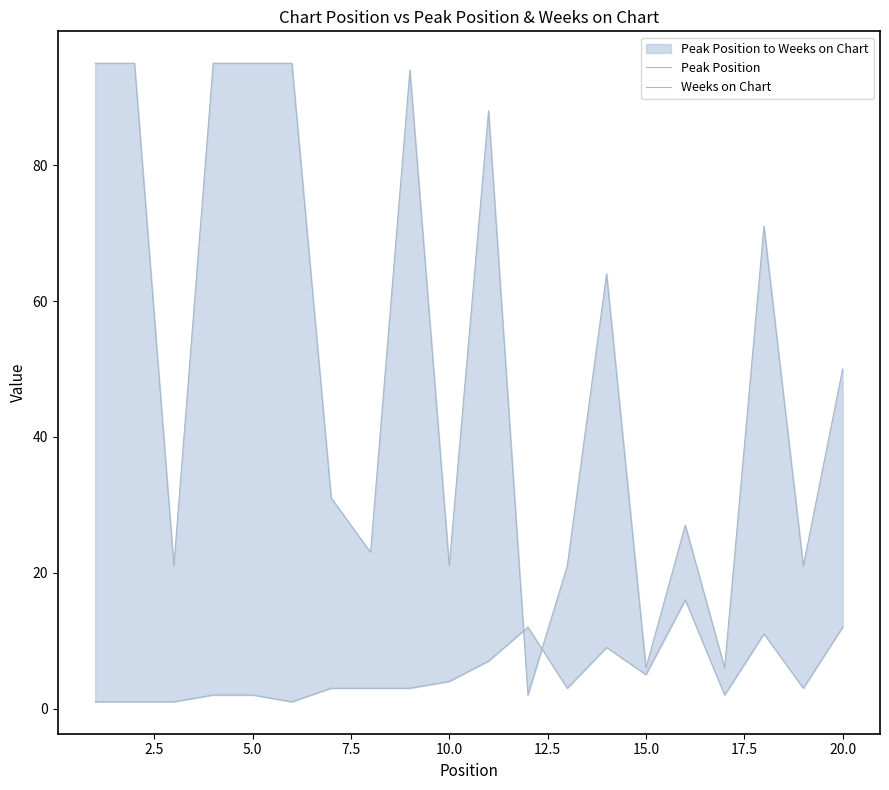

What is the average value of the Peak Position series?

5